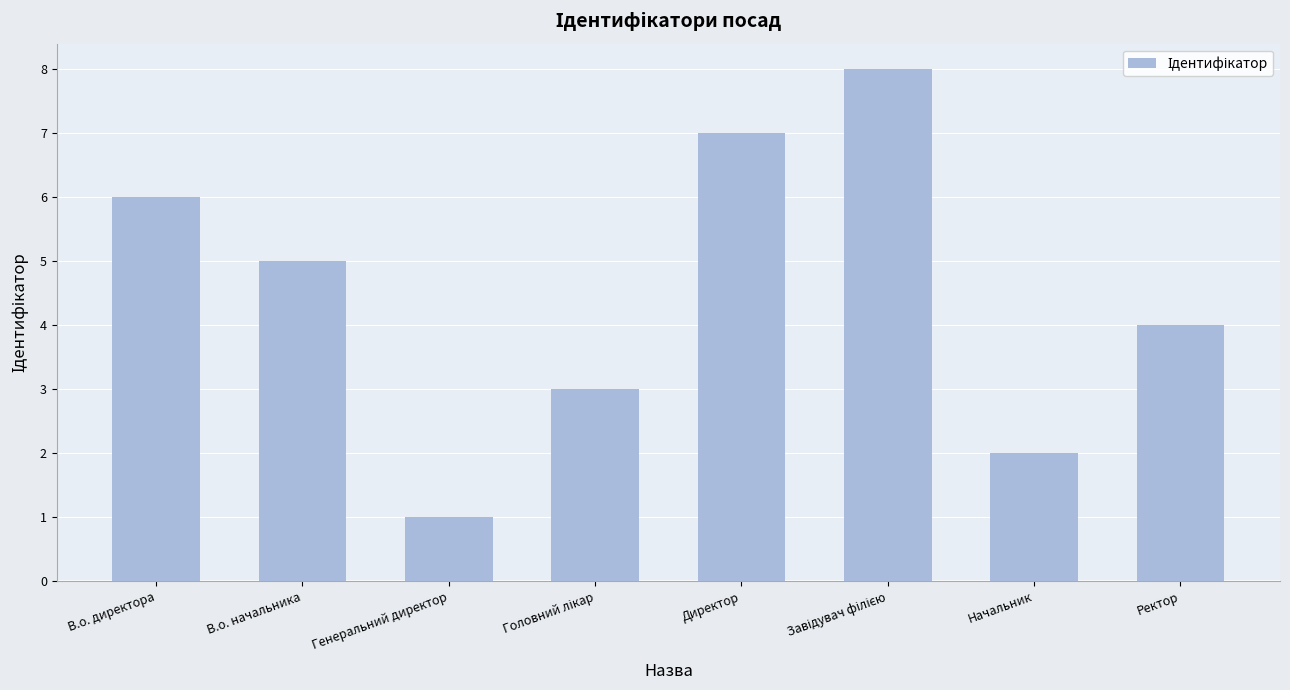

What is the label of the 8th bar from the left?

Ректор